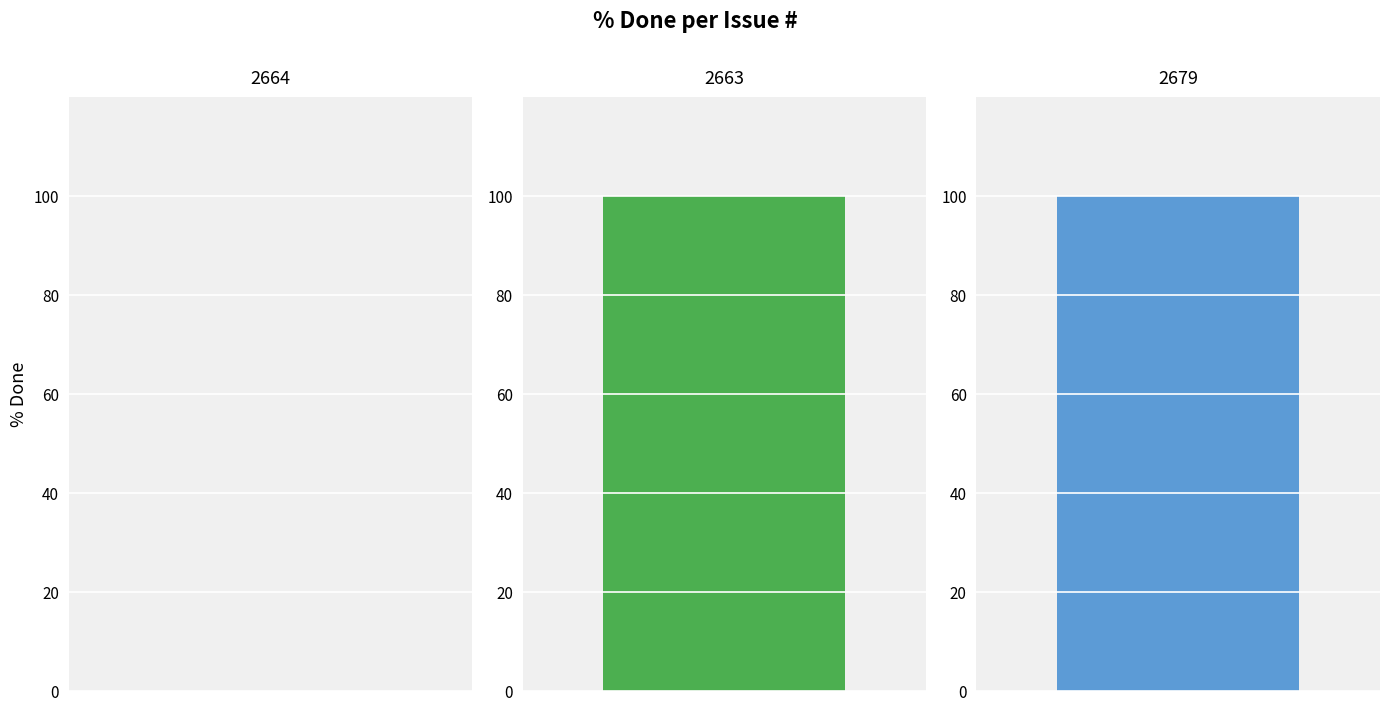

Does the chart contain any negative values?

No